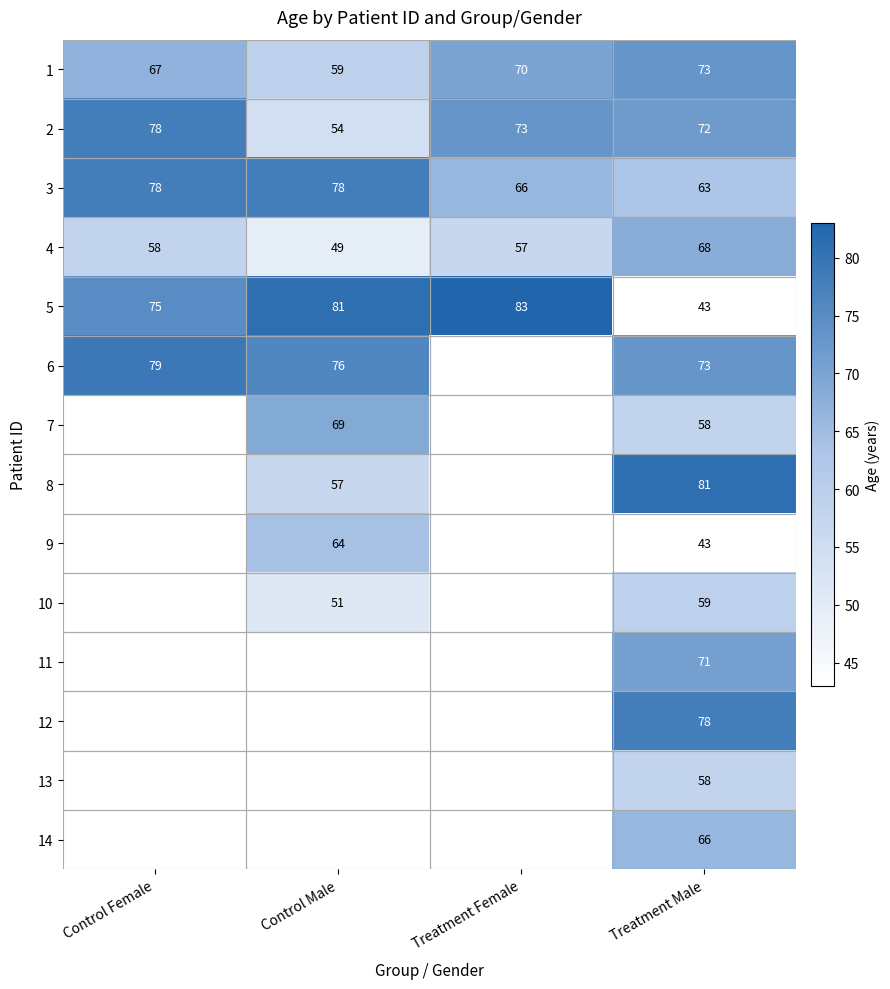

The value of 1 at Treatment Female is 70. True or false?

True